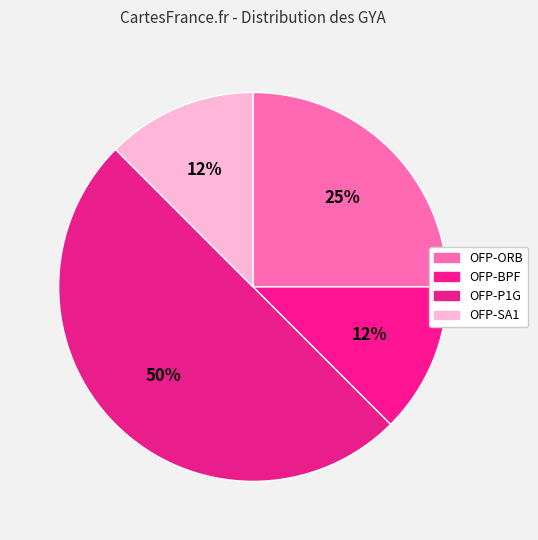

Is there any slice that represents more than half of the pie?

No